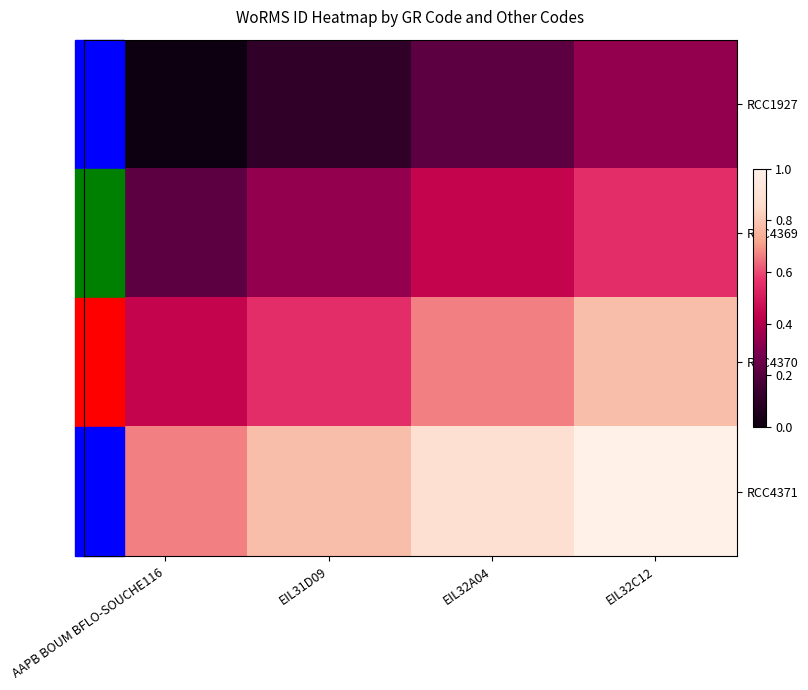

What is the total value across all series at AAPB BOUM BFLO-SOUCHE116?

1.3